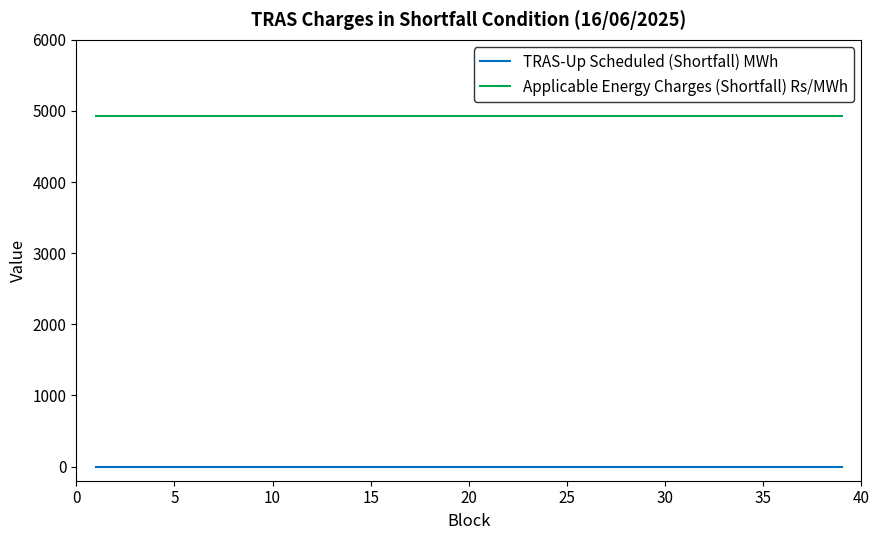

List the series in order of their overall mean, lowest first.

TRAS-Up Scheduled (Shortfall) MWh, Applicable Energy Charges (Shortfall) Rs/MWh